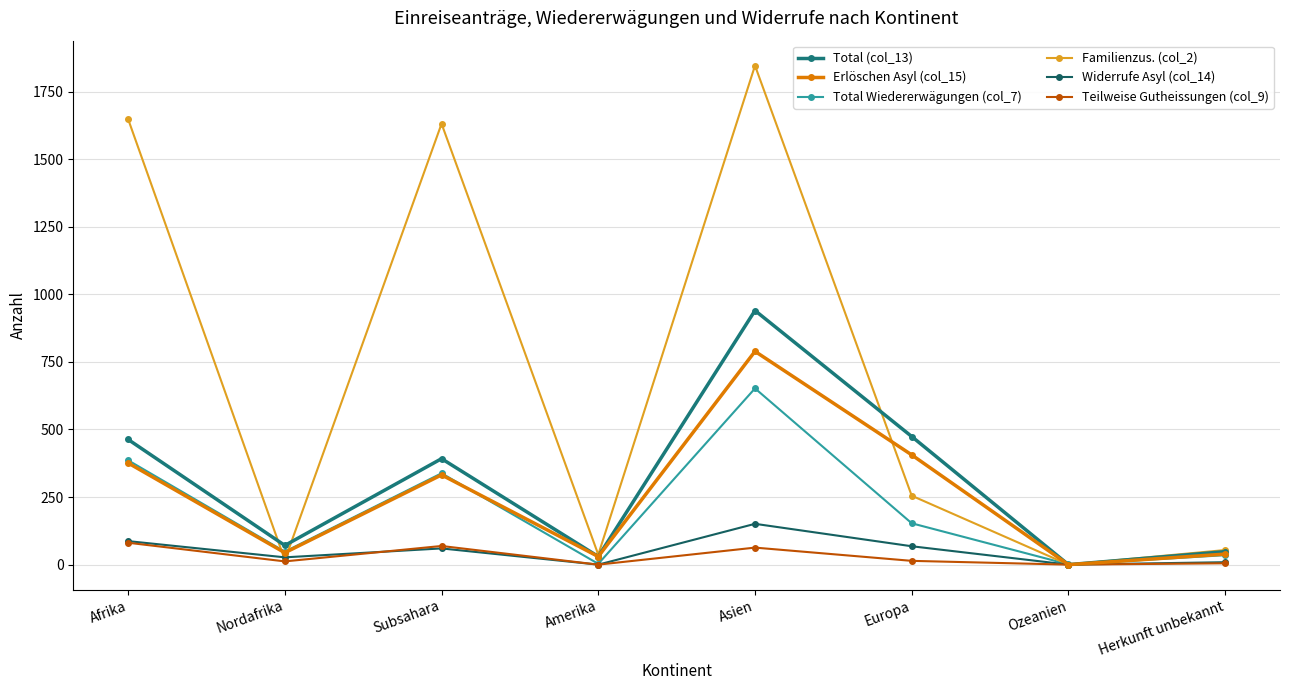

At which label is Familienzus. (col_2) closest to 923?

Europa